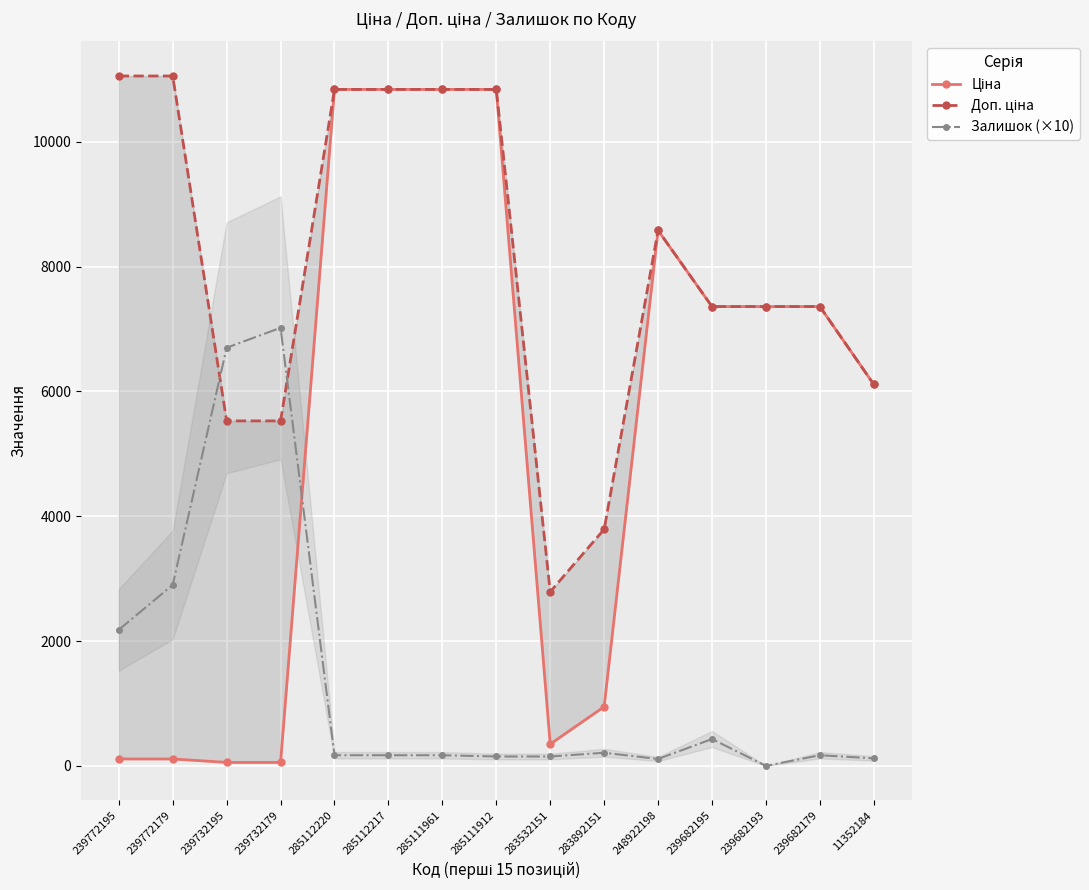

What is the greatest value displayed?

11055.0